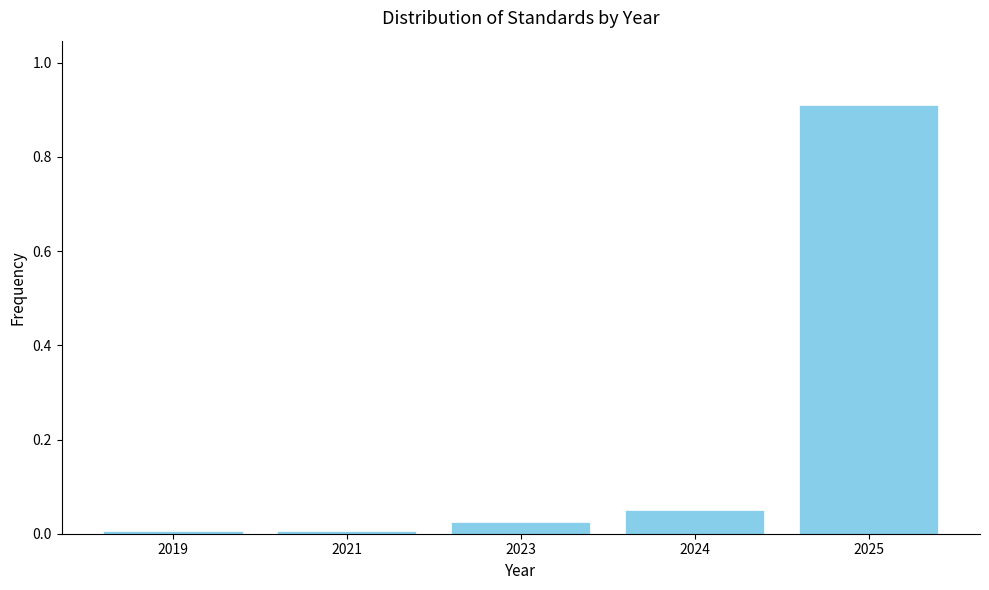

True or false: the data shows 0.0 at 2024.

False